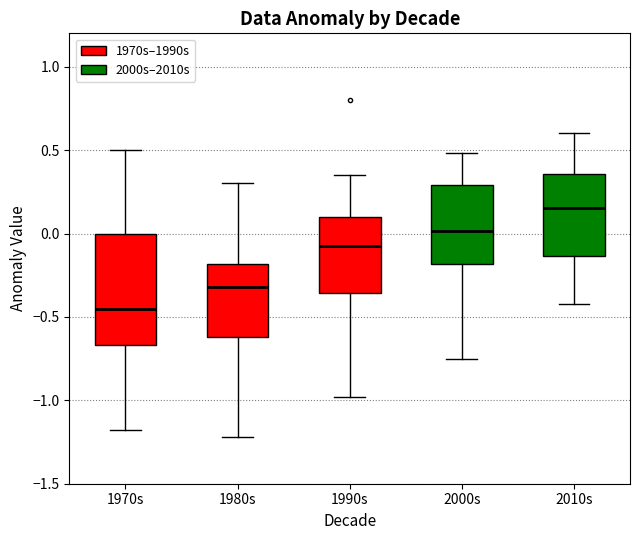

Which box is the tallest, from its lower edge to its upper edge?

1970s